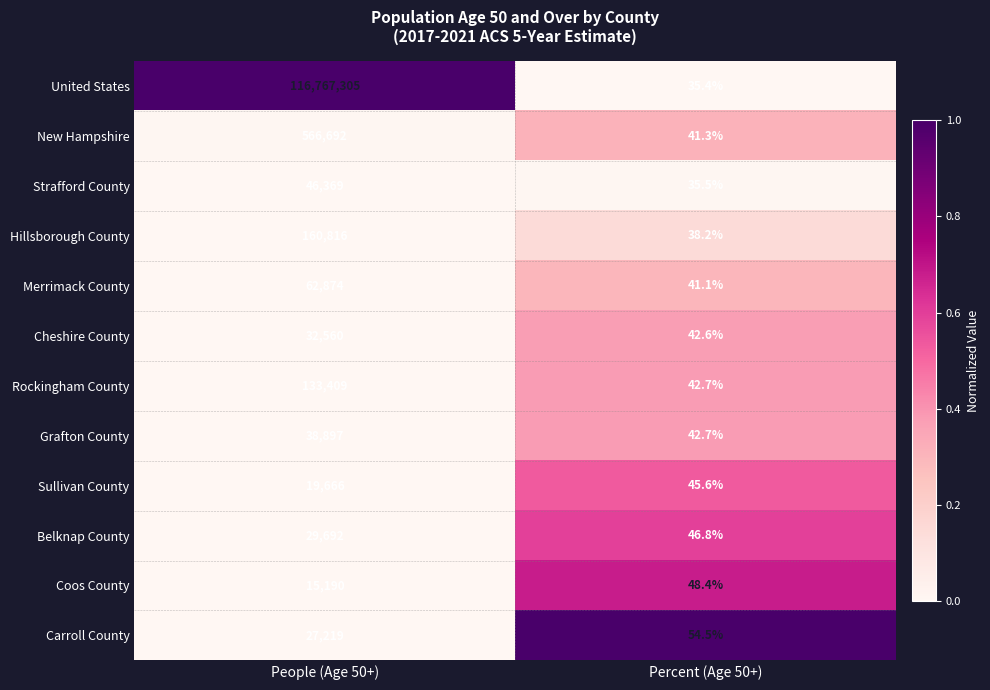

What is the sum of all Coos County values?

15238.4